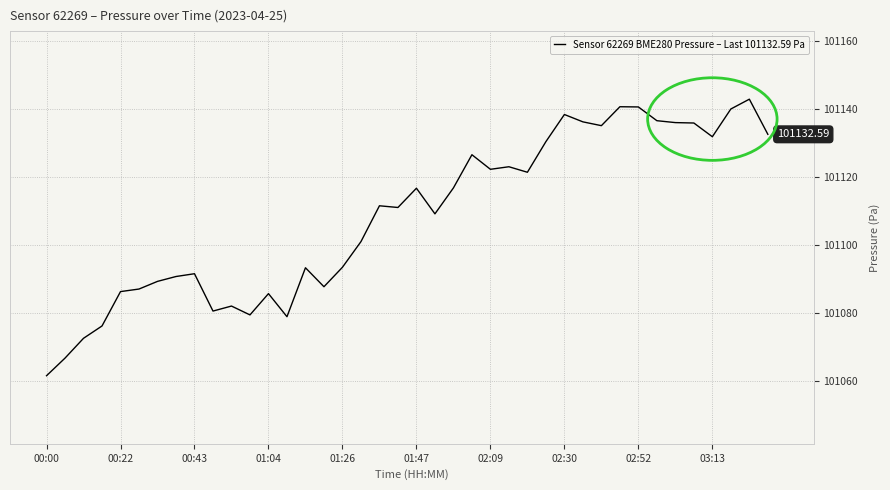

How many lines are shown in the chart?

1